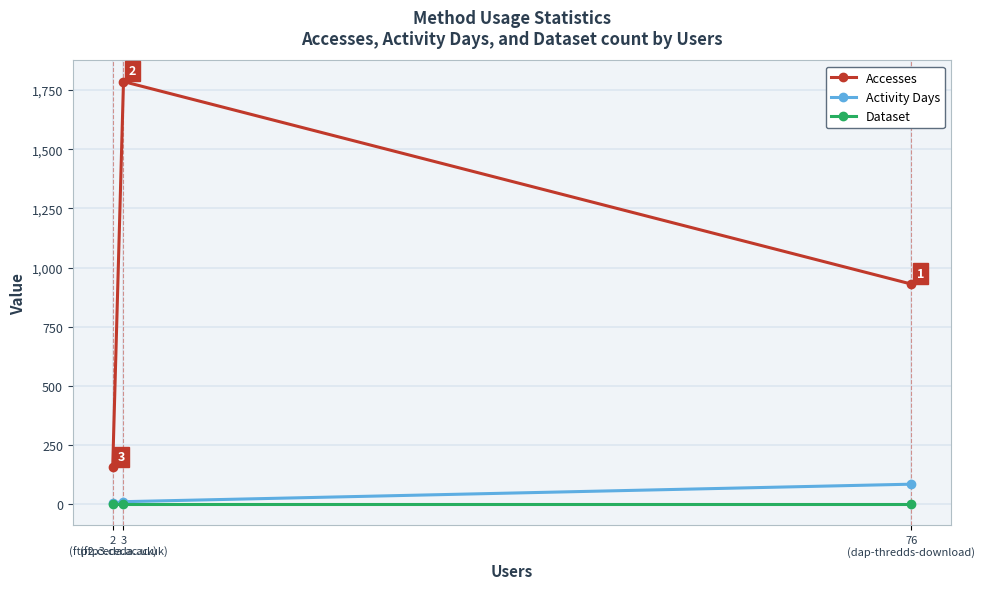

At which category is the sum across all series the highest?

3
(ftp3.ceda.ac.uk)